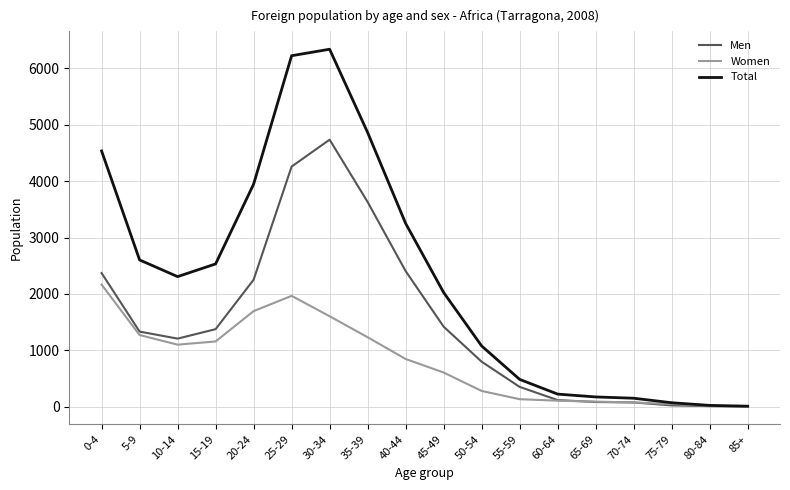

What is the greatest value displayed?

6340